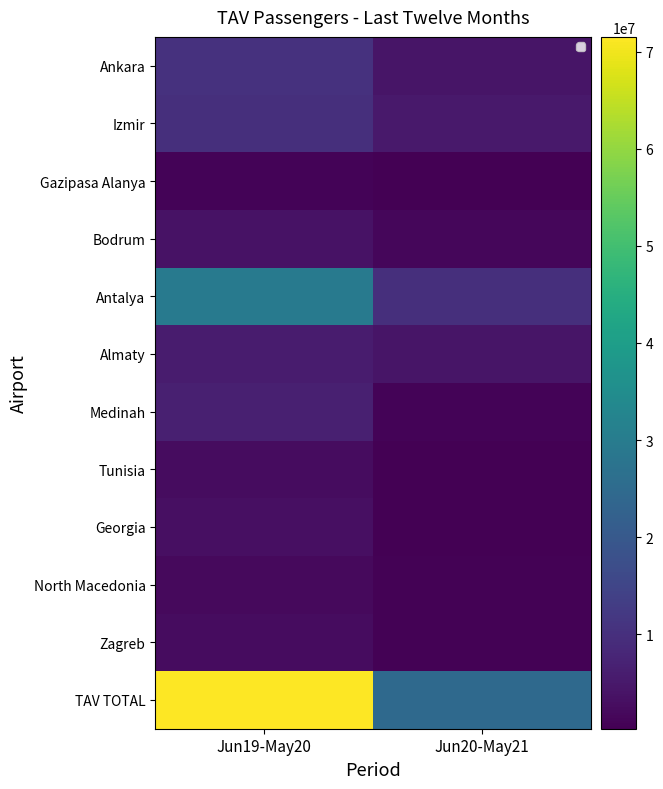

Which has a higher value, Jun20-May21 or Jun19-May20?

Jun19-May20